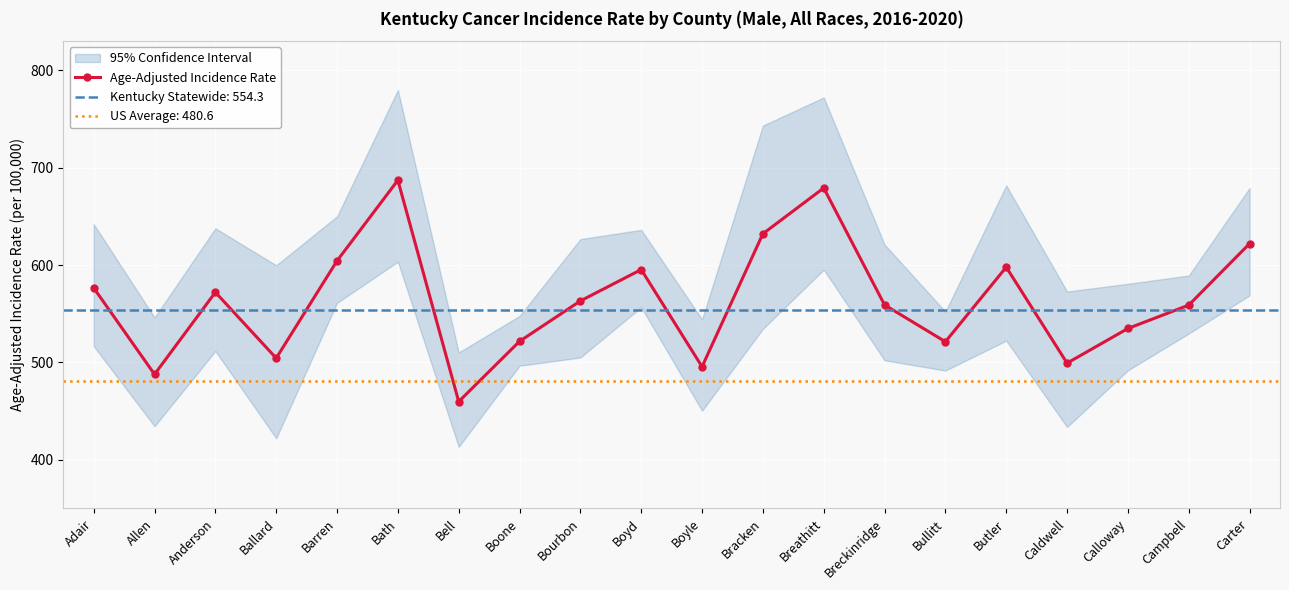

Read the Age-Adjusted Incidence Rate value at Butler.

597.9